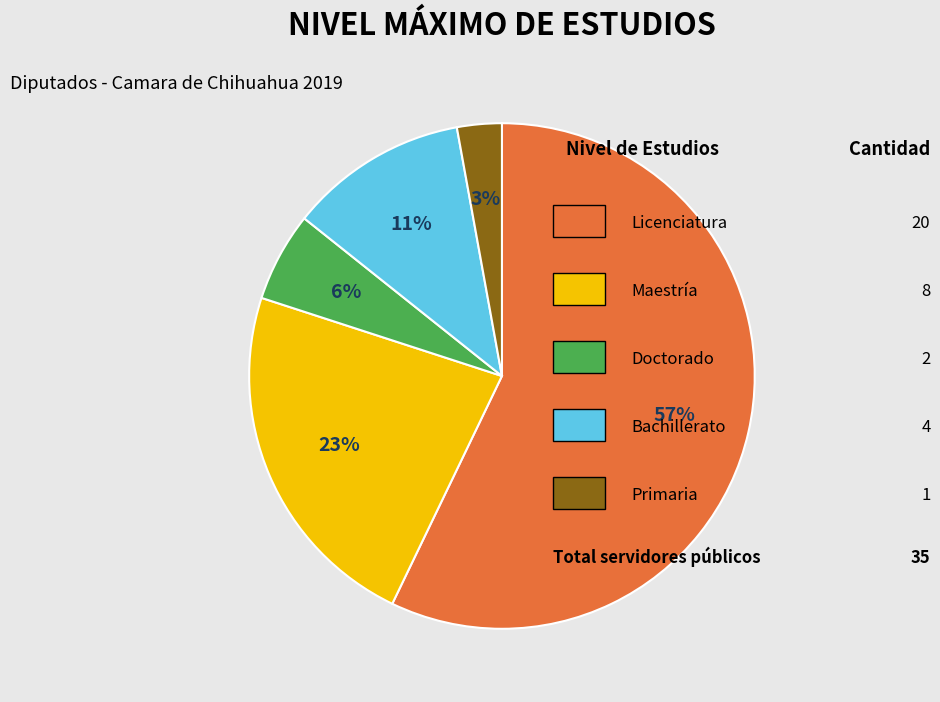

Is there any slice that represents more than half of the pie?

Yes